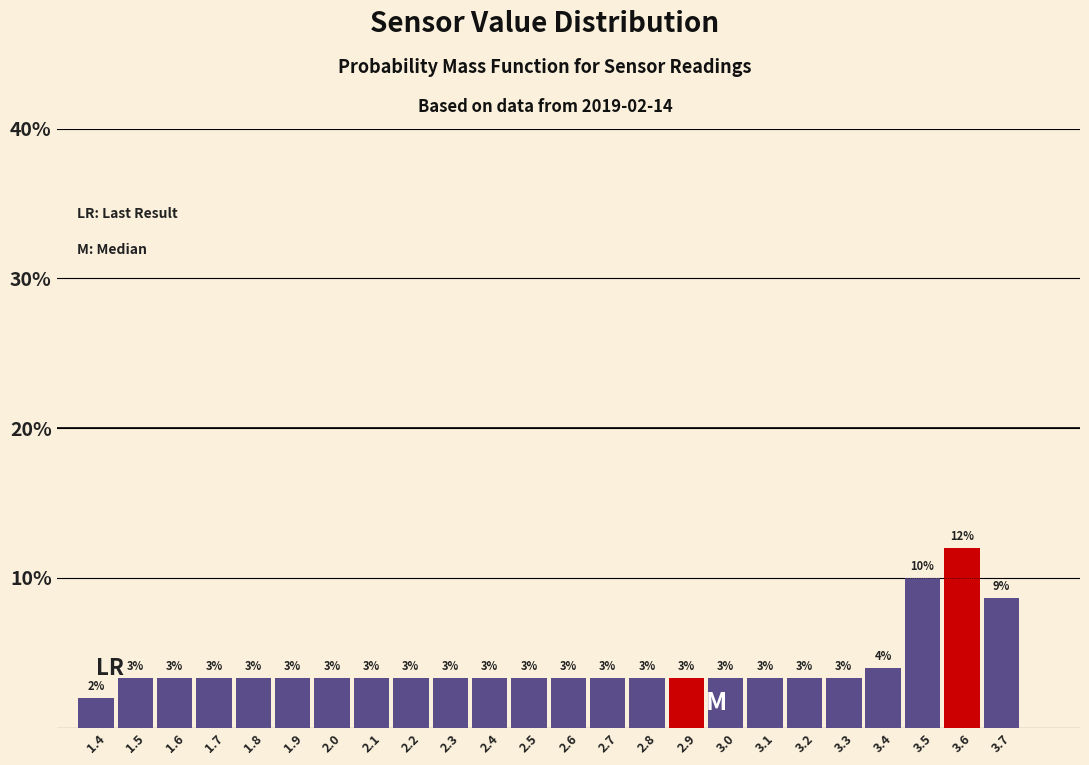

How many bars are there in total?

24